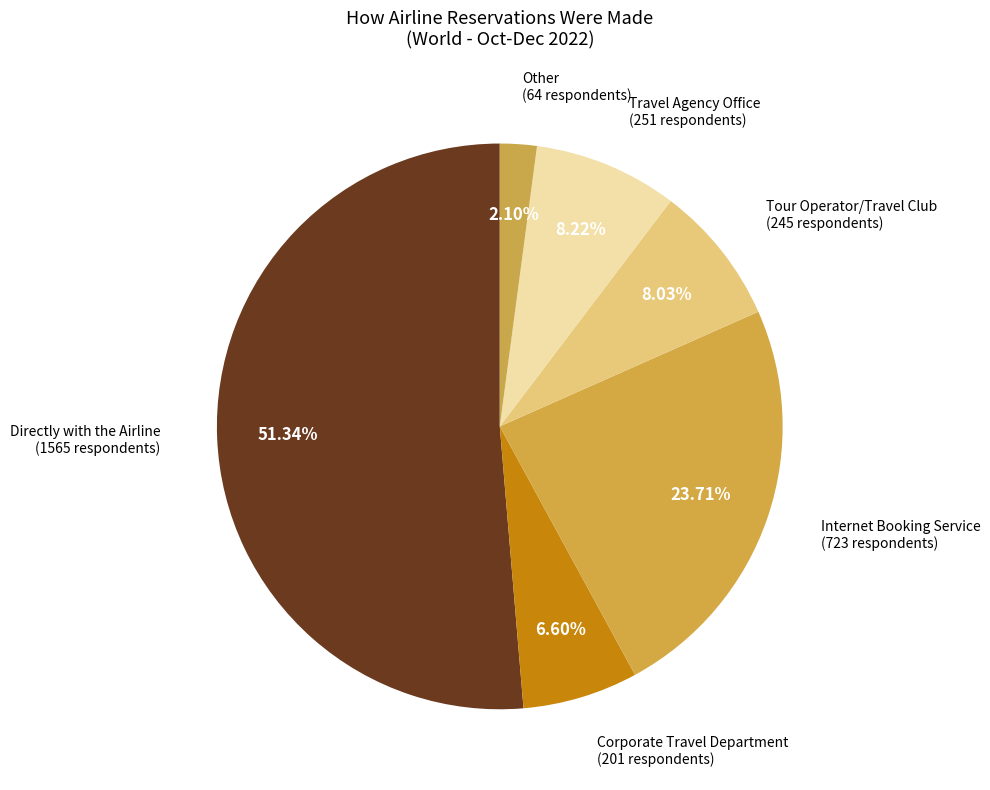

What percentage is the Other slice, to the nearest percent?

2%